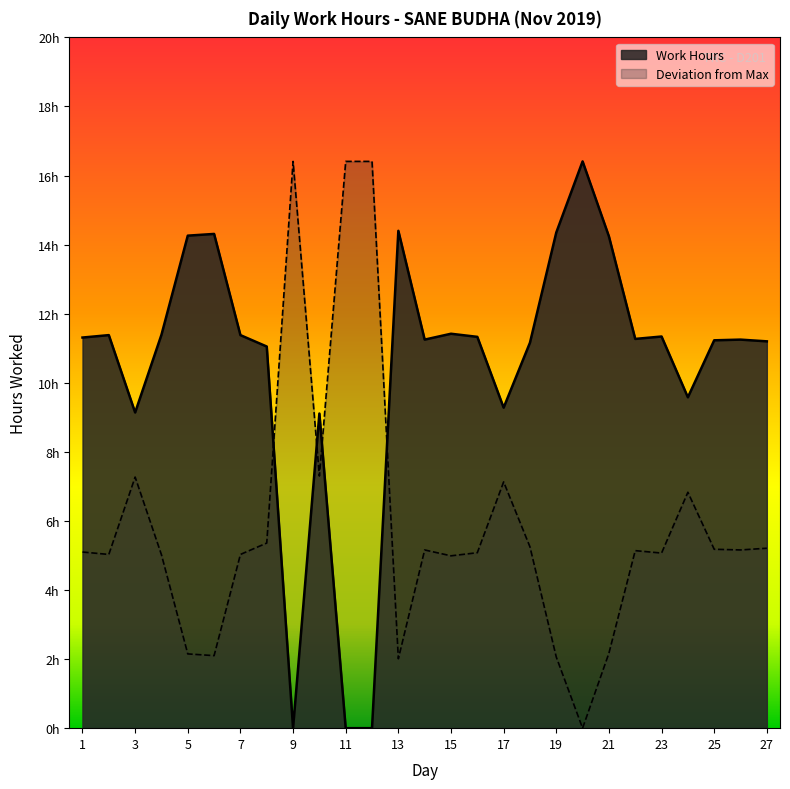

Is it true that the value at 20 is 21.8?

False